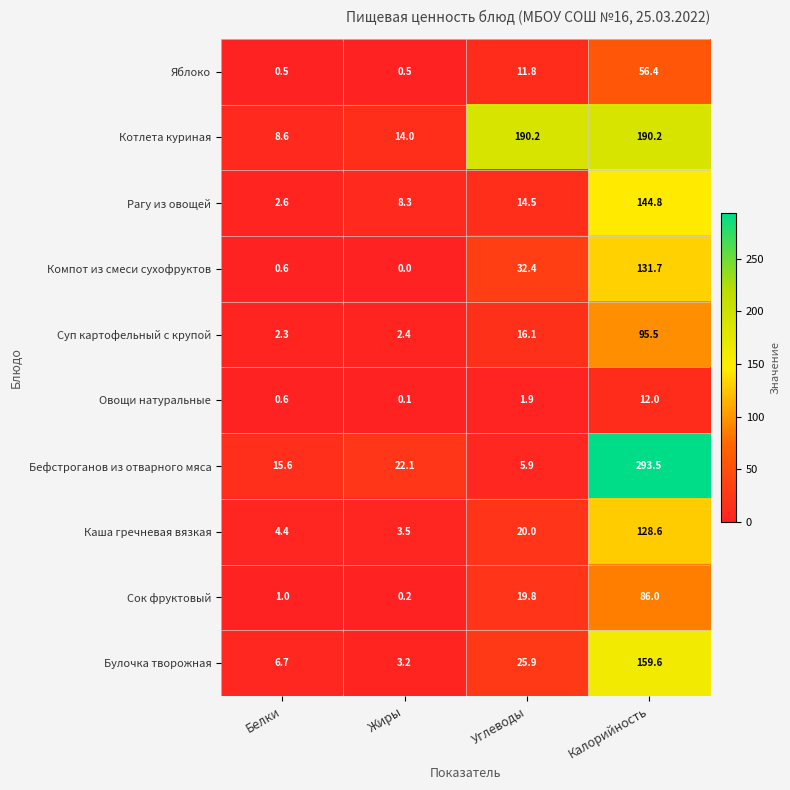

List the series in order of their peak value, lowest first.

Овощи натуральные, Яблоко, Сок фруктовый, Суп картофельный с крупой, Каша гречневая вязкая, Компот из смеси сухофруктов, Рагу из овощей, Булочка творожная, Котлета куриная, Бефстроганов из отварного мяса